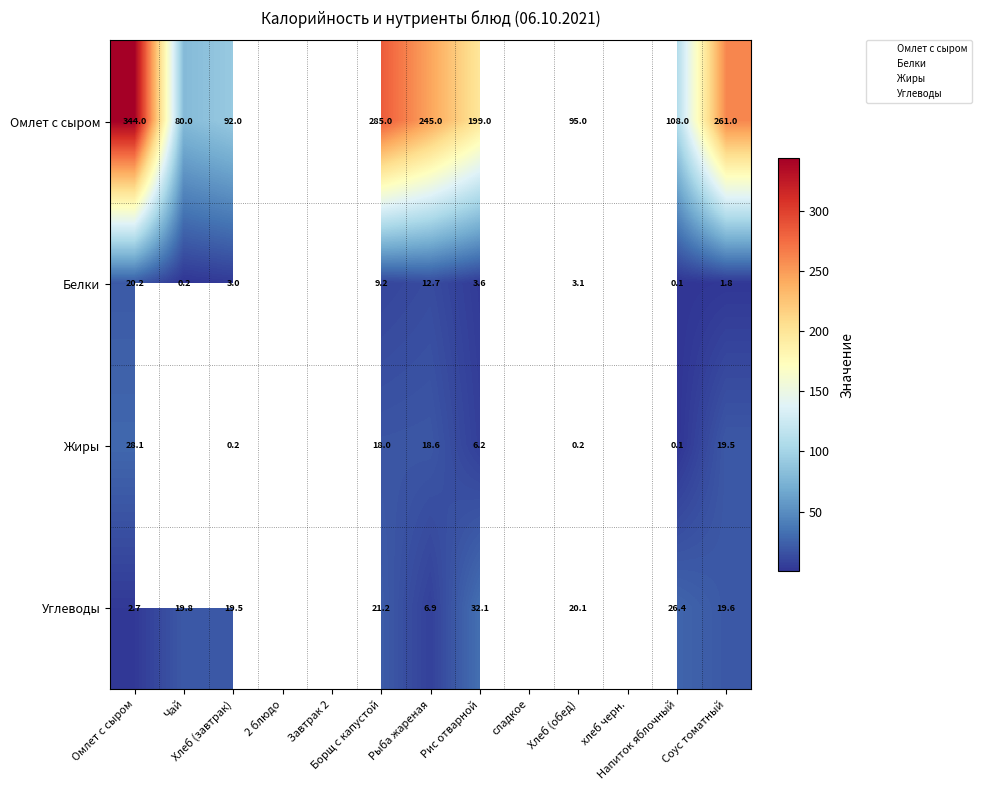

What is the lowest value of the Жиры series?

0.1